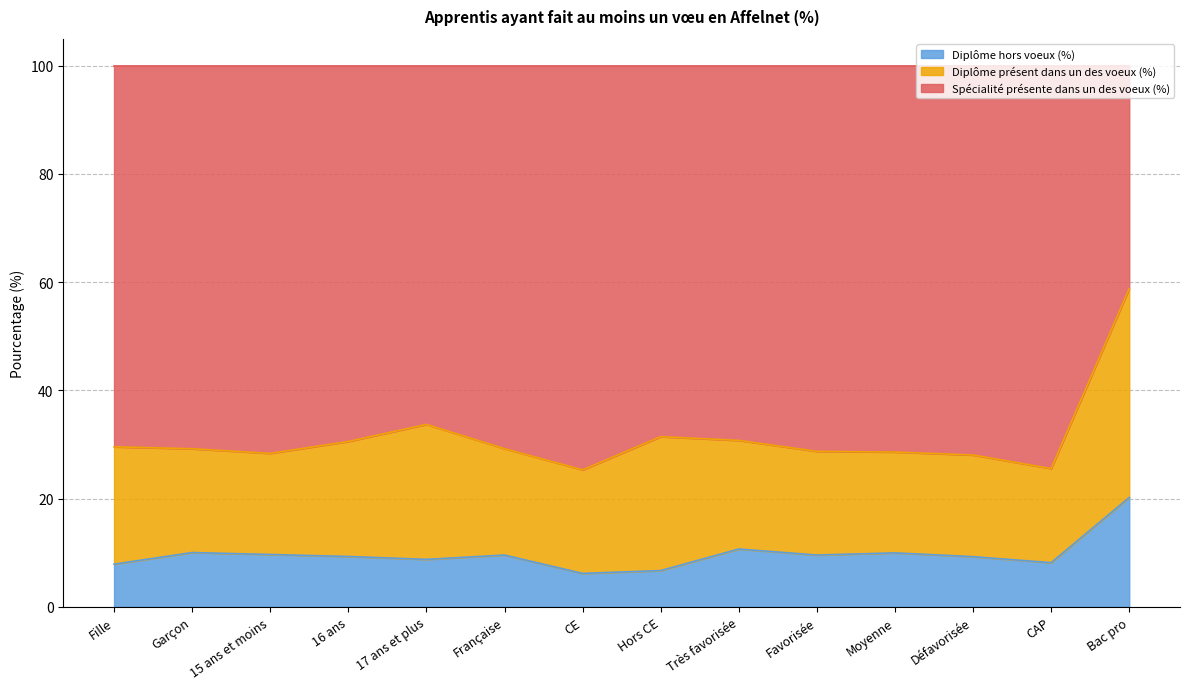

What are all the series names shown in the legend?

Diplôme hors voeux (%), Diplôme présent dans un des voeux (%), Spécialité présente dans un des voeux (%)